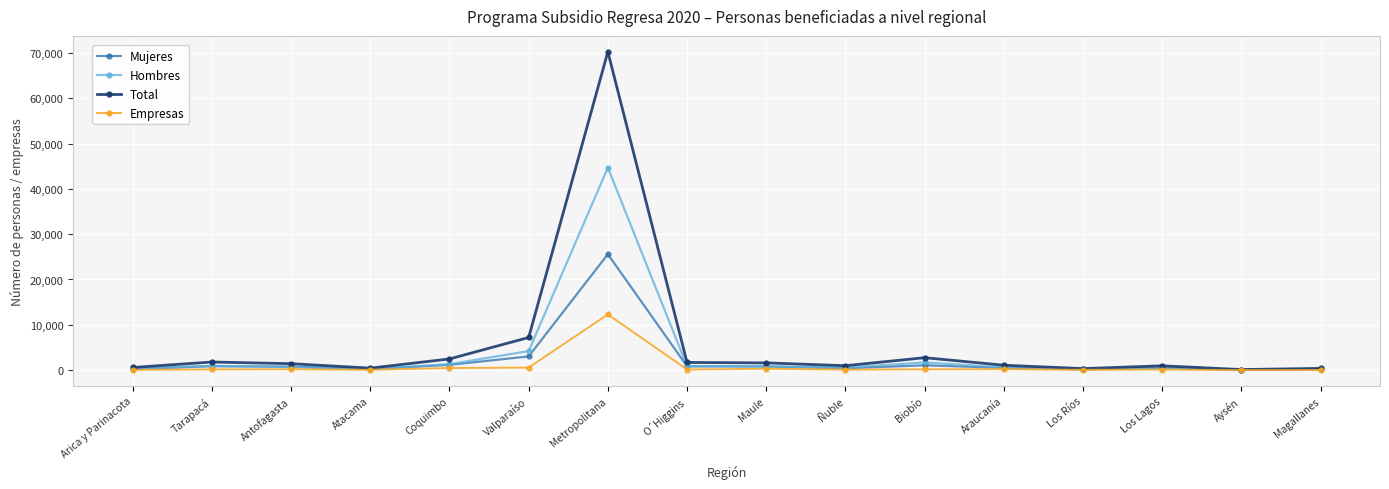

Which category has the highest value across all series?

Metropolitana